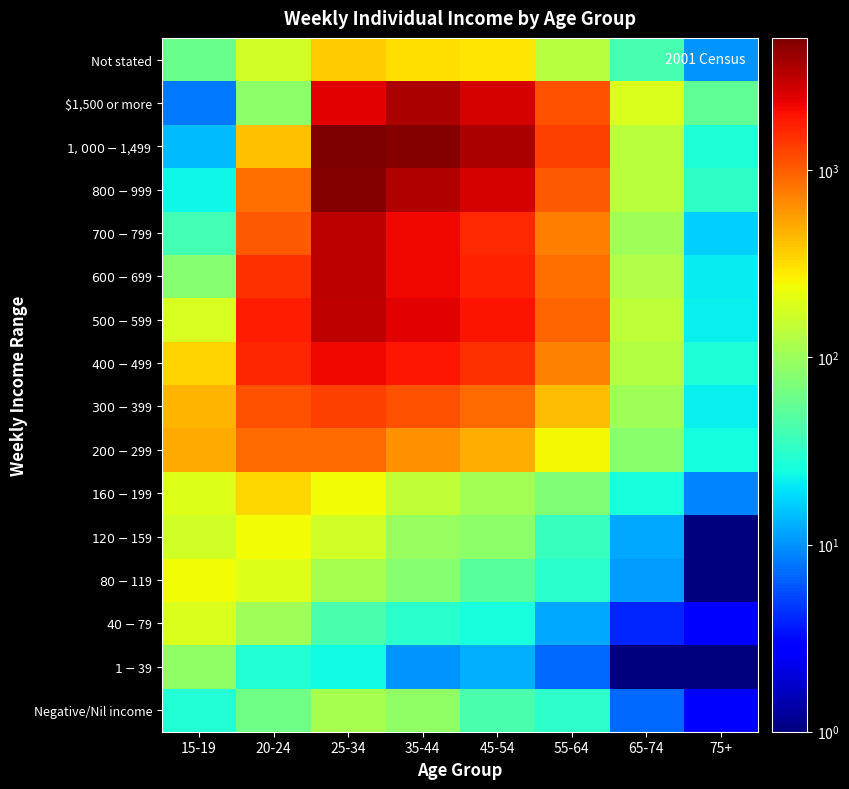

At which category is the sum across all series the highest?

25-34